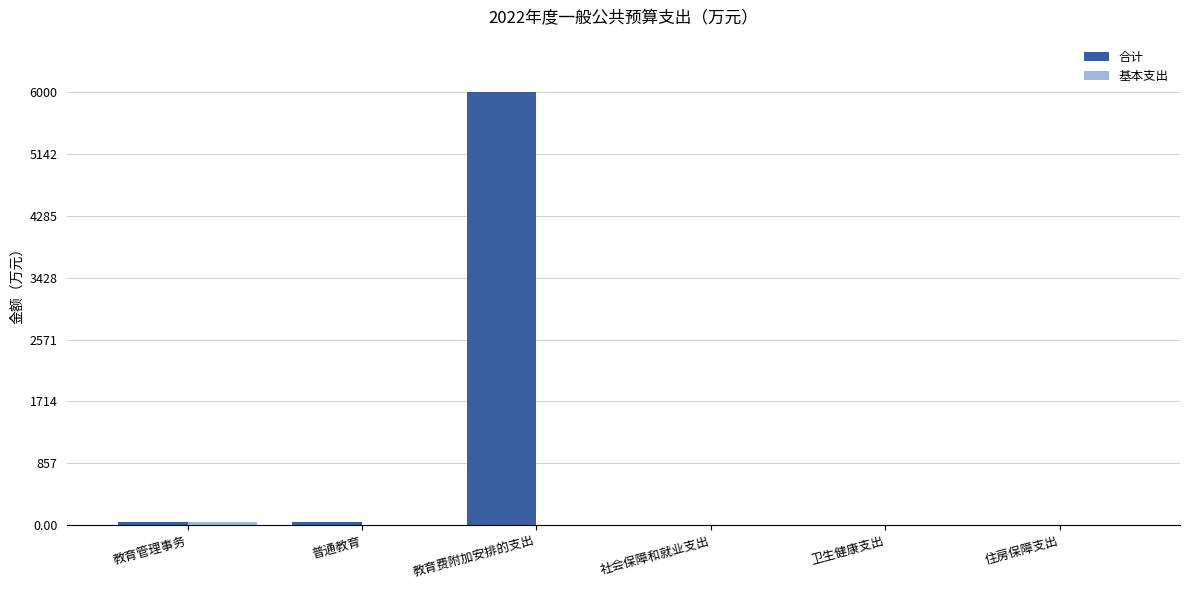

At which category is the sum across all series the highest?

教育费附加安排的支出